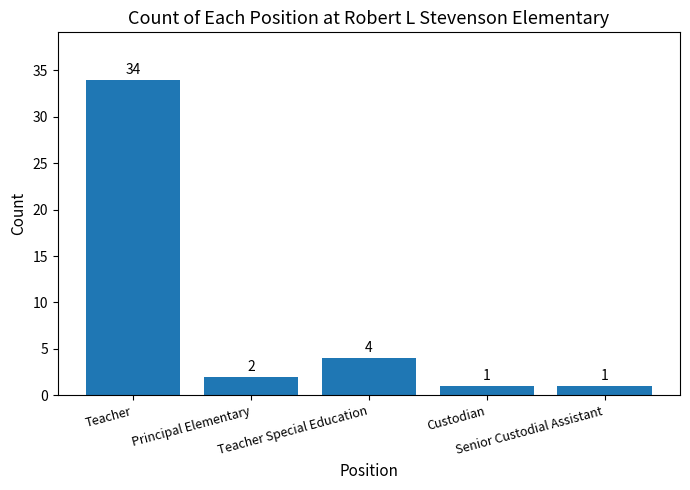

What position from the right is Senior Custodial Assistant?

1